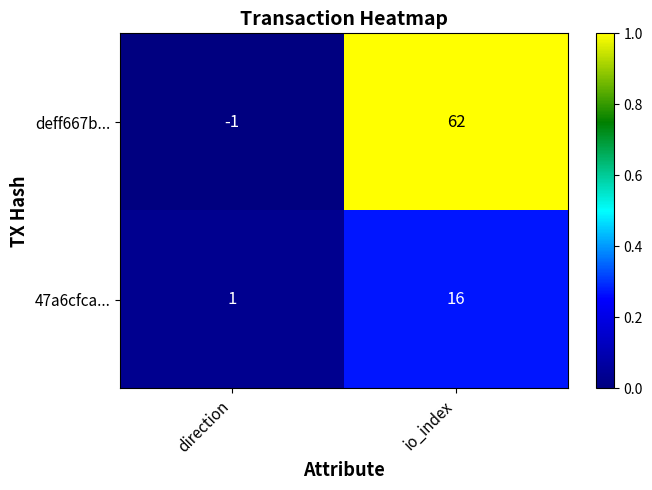

Rank the categories by 47a6cfca... value from highest to lowest.

io_index, direction